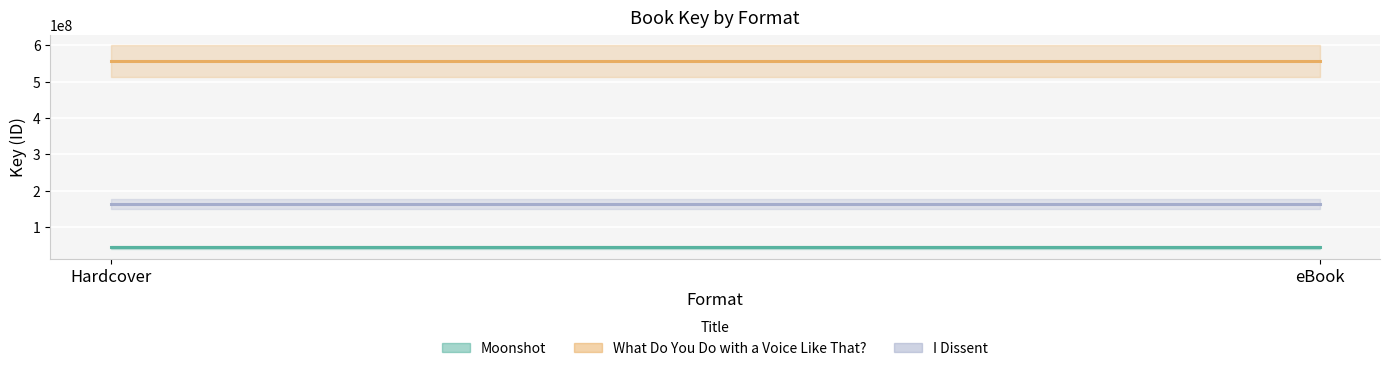

What is the spread (max minus min) of values at Hardcover?

511808821